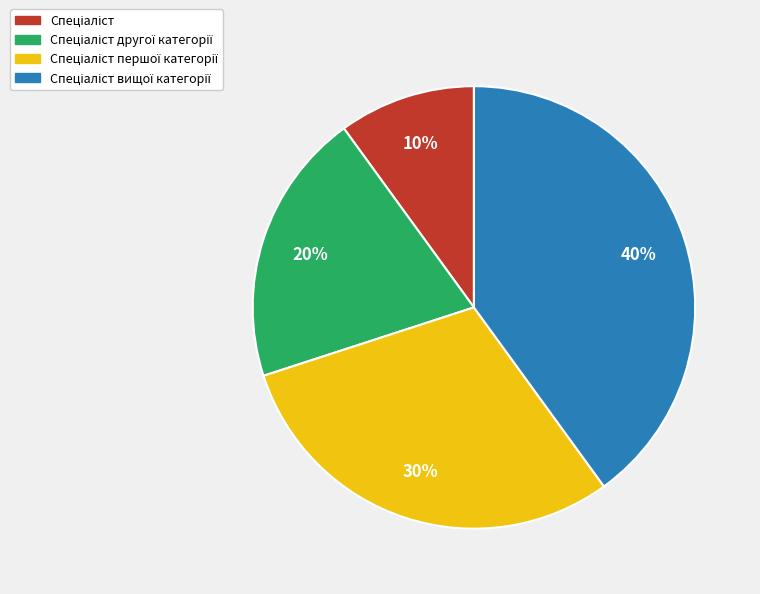

Is there any slice that represents more than half of the pie?

No